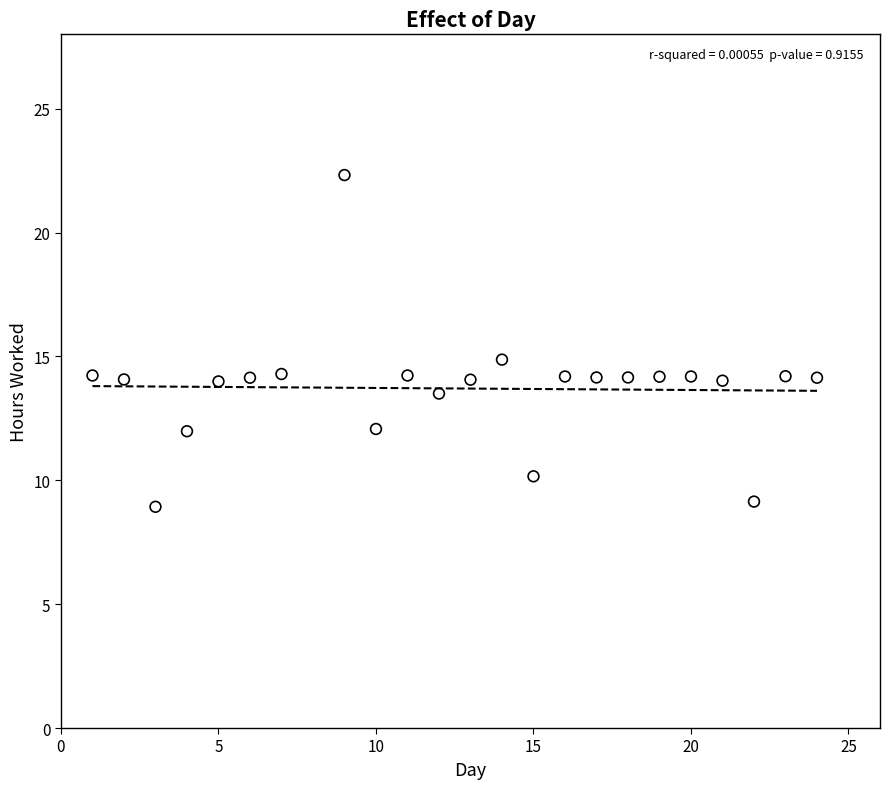

What is the range of Y values (max minus min)?

13.4